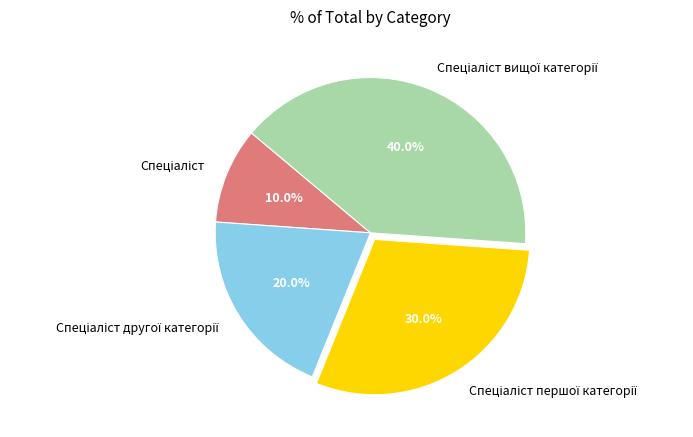

To the nearest percent, what is the difference between the largest and smallest slice percentages?

30%